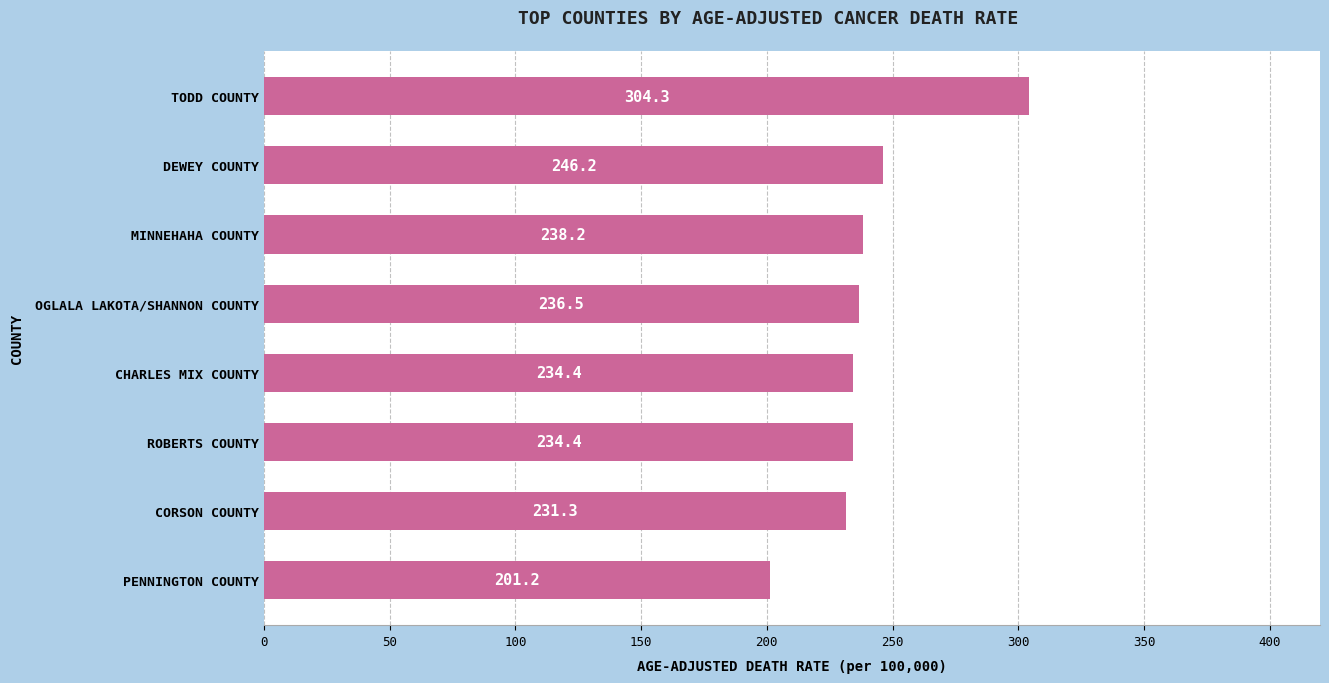

What is the average value?

240.8